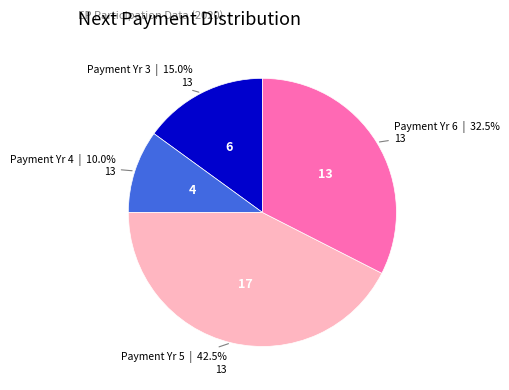

How many slices are in this pie chart?

4